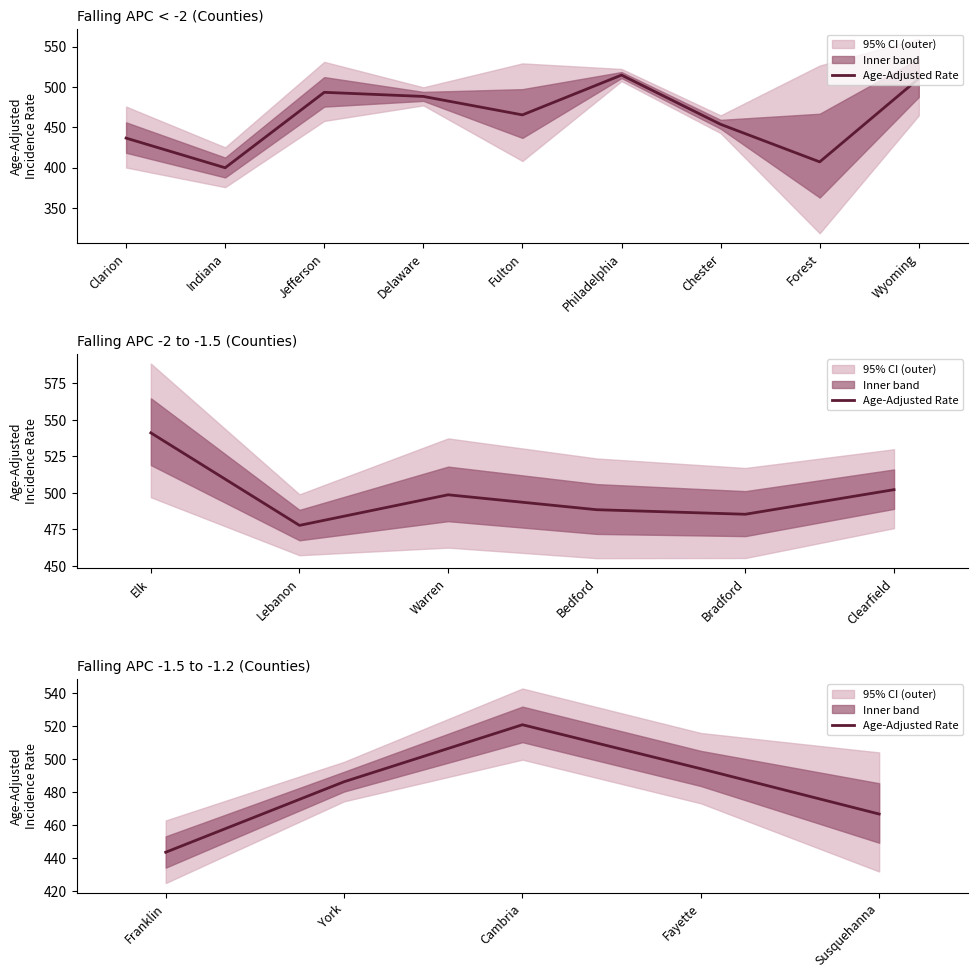

Does the chart display data point markers on the line(s)?

No